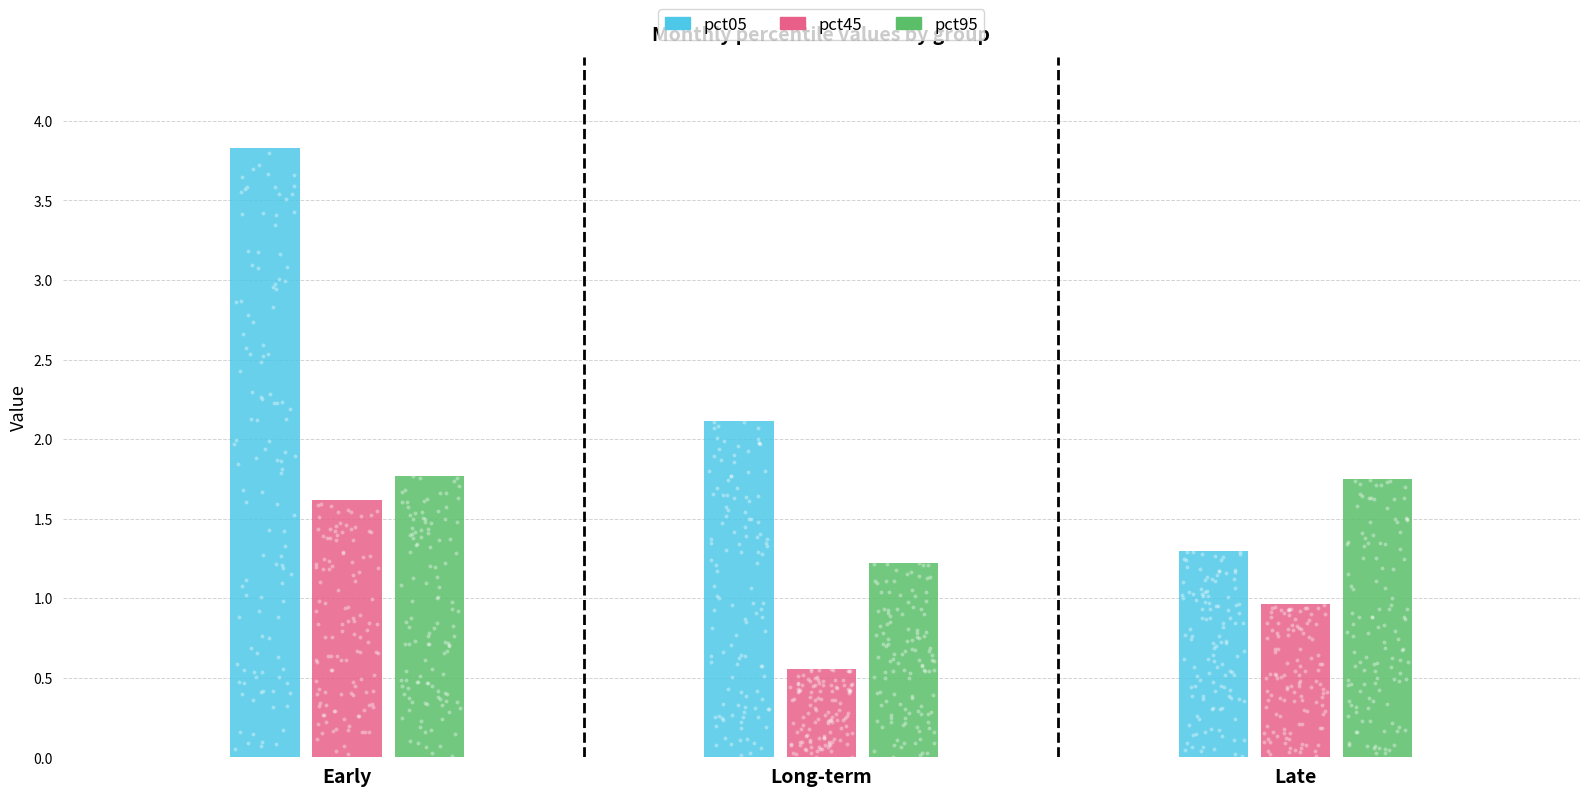

Is the value of pct45 at Long-term greater than the value of pct95 at Long-term?

No